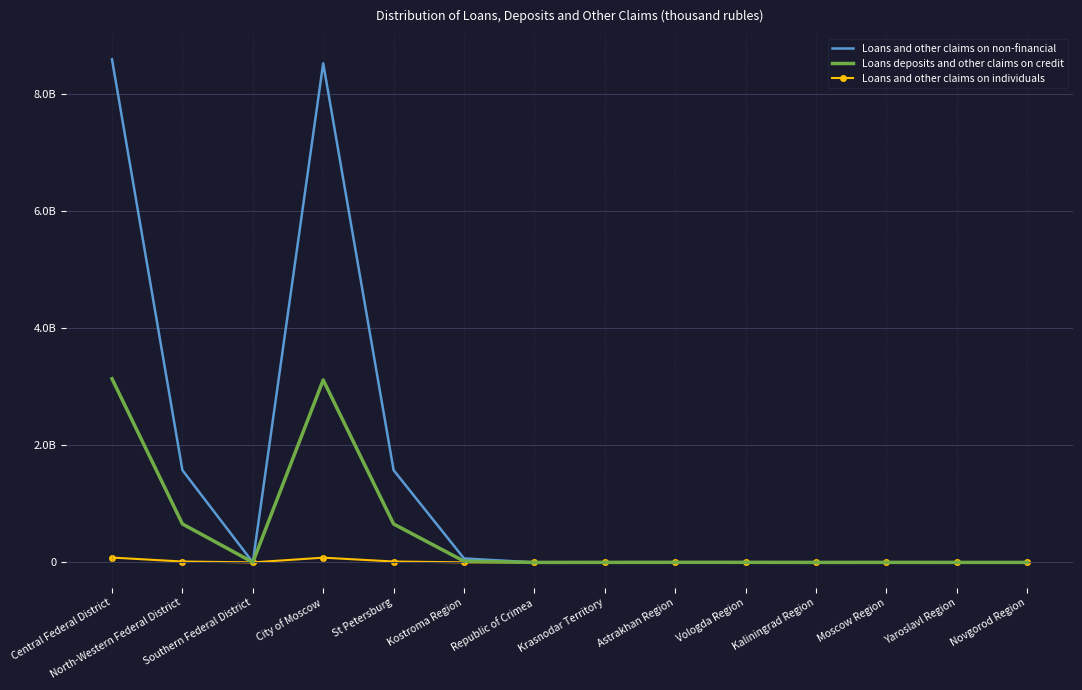

At which category is the sum across all series the highest?

Central Federal District